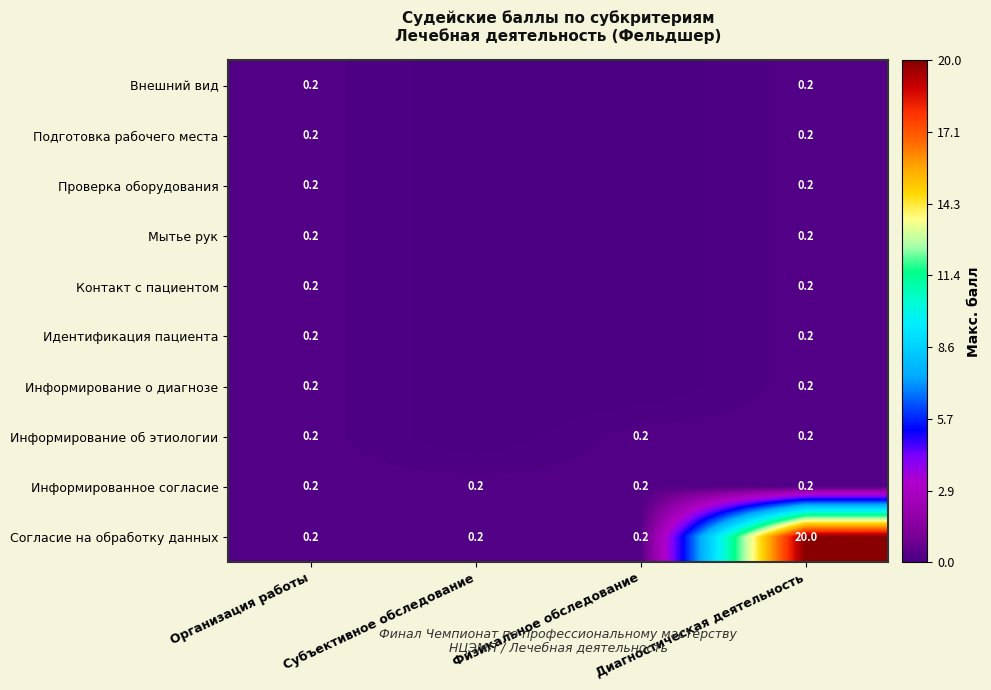

What is the sum of all Согласие на обработку данных values?

20.6